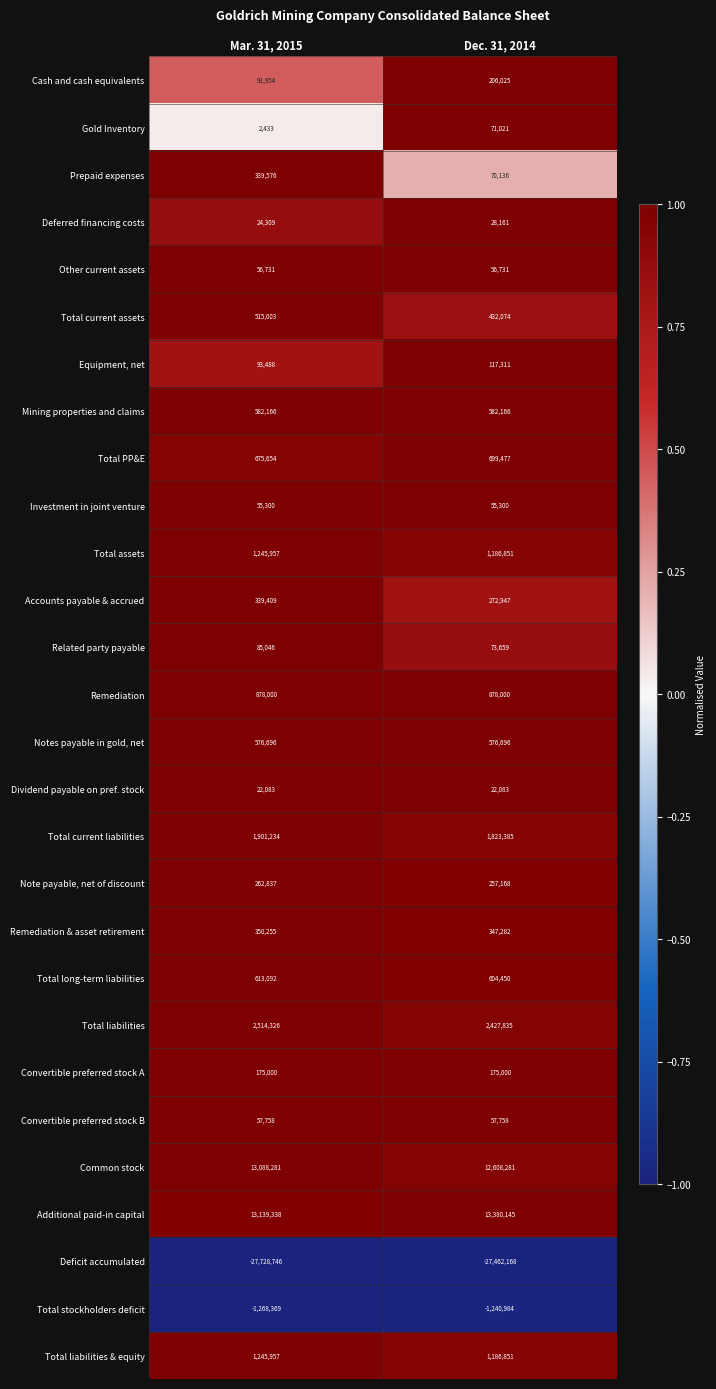

The value of Mining properties and claims at Dec. 31, 2014 is 977983. True or false?

False